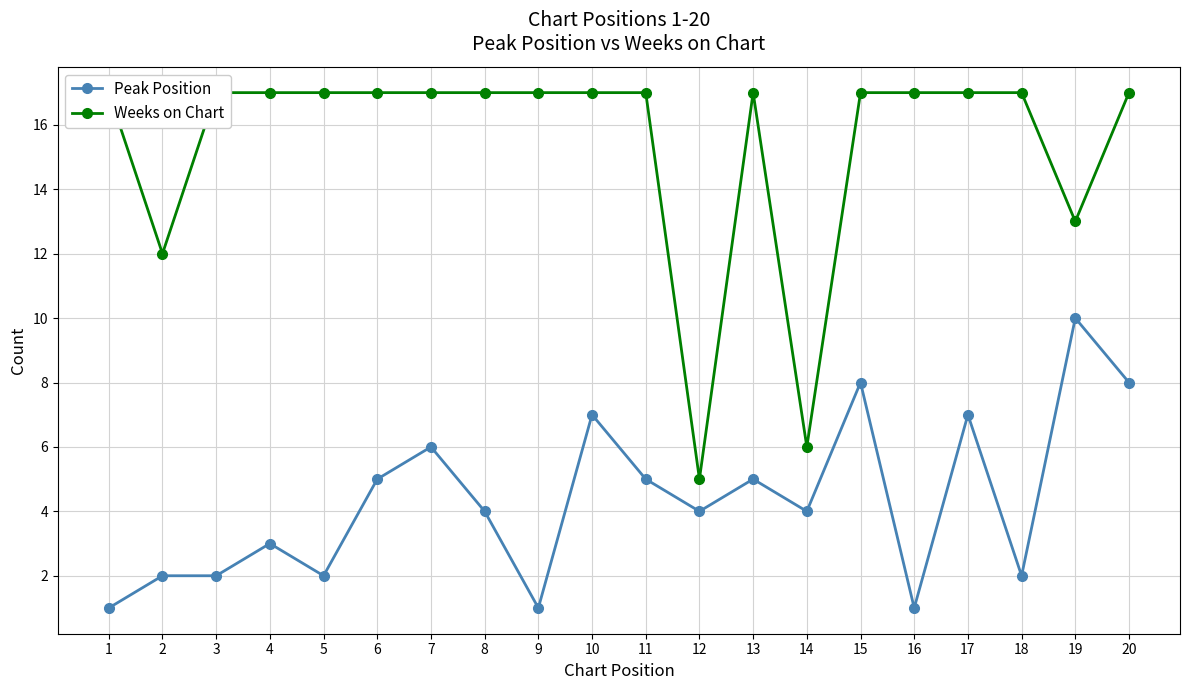

Is it true that Weeks on Chart equals 6 at 14?

True